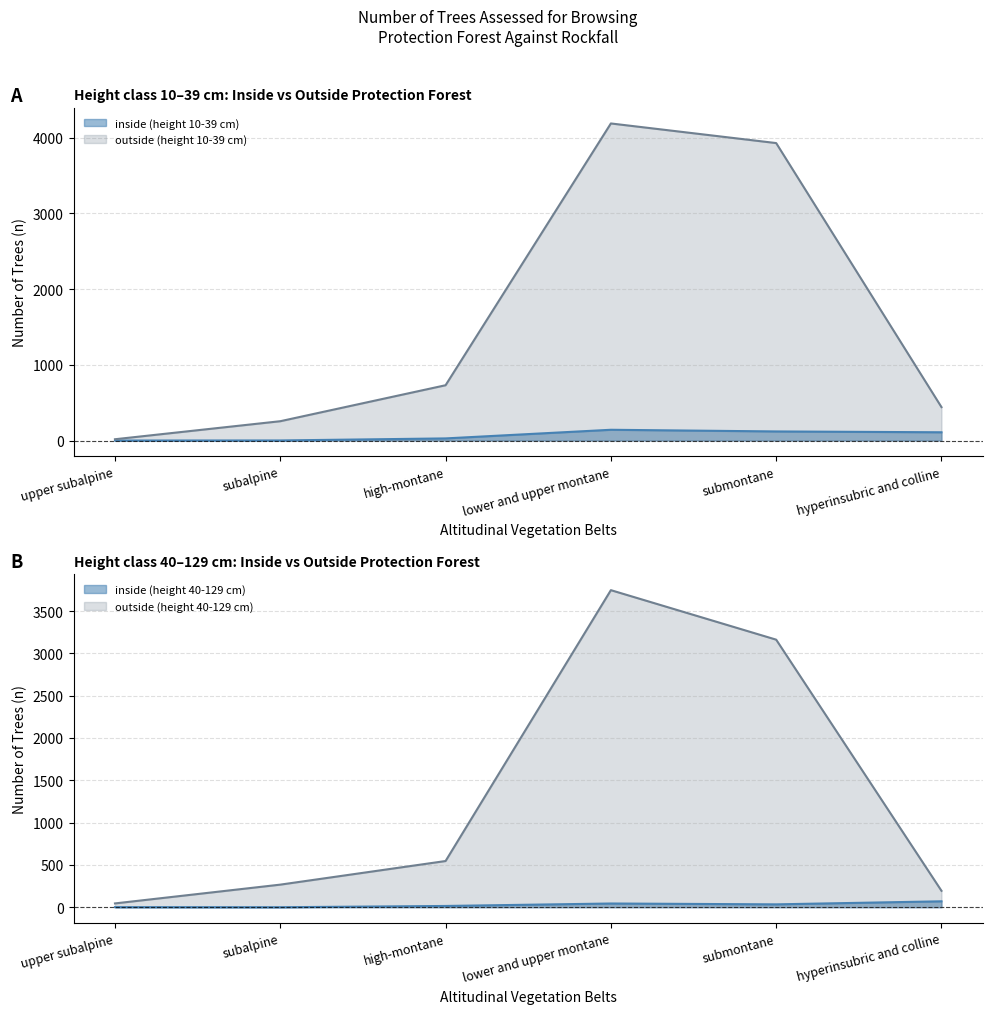

Read the outside (height 10-39 cm) value at lower and upper montane, to the nearest 50.

4200